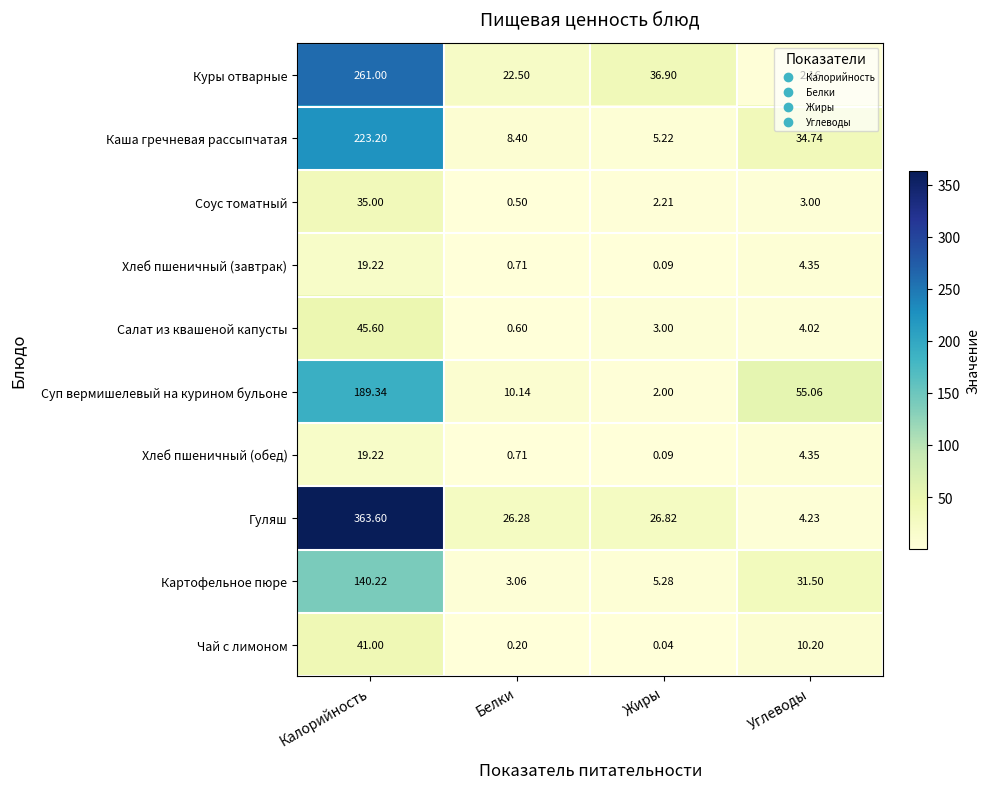

Which series changed the most between Калорийность and Белки?

Гуляш